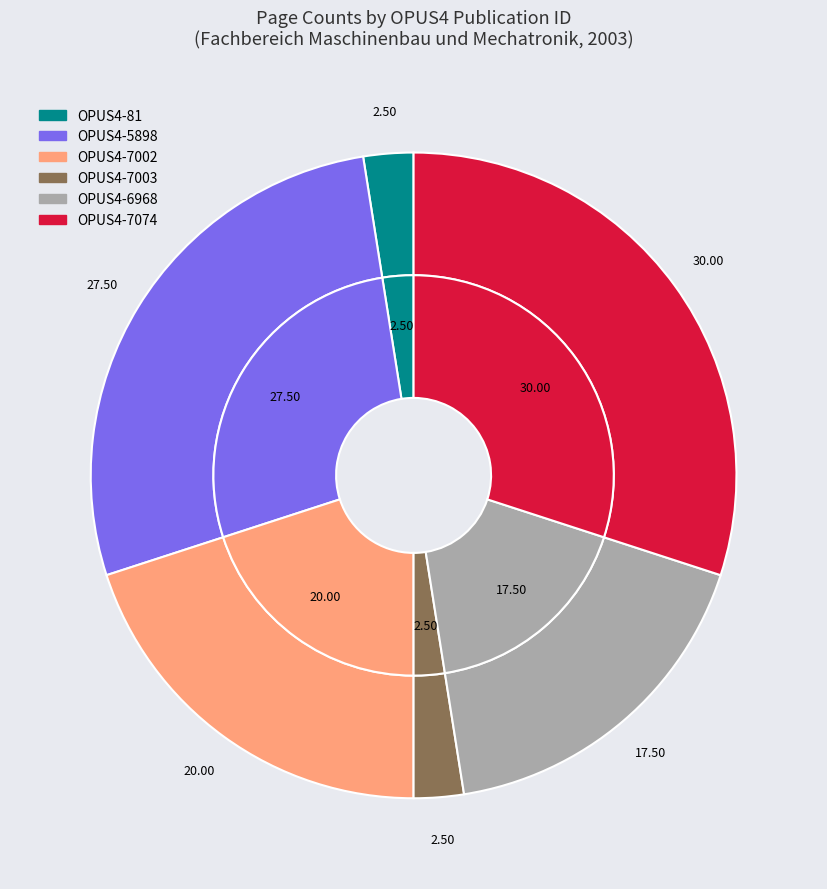

Do OPUS4-7002 and OPUS4-7074 together represent more than half of the pie?

Yes